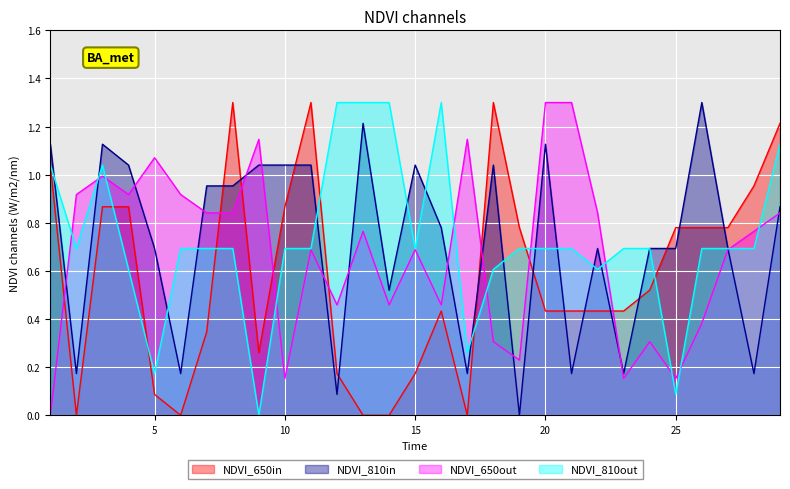

In col_25, how many points are lower than both neighbors (excluding endpoints)?

7